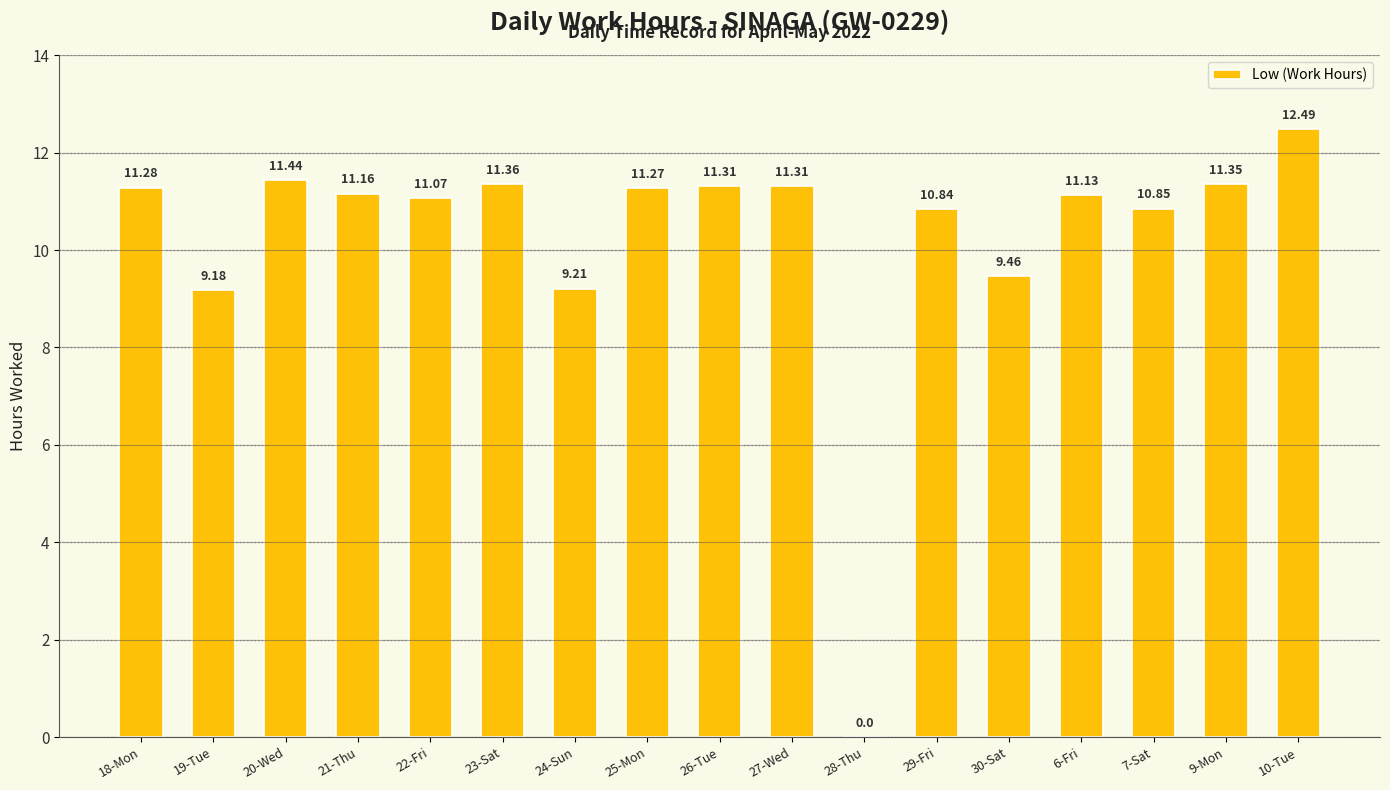

What is the sum of all values?

174.7